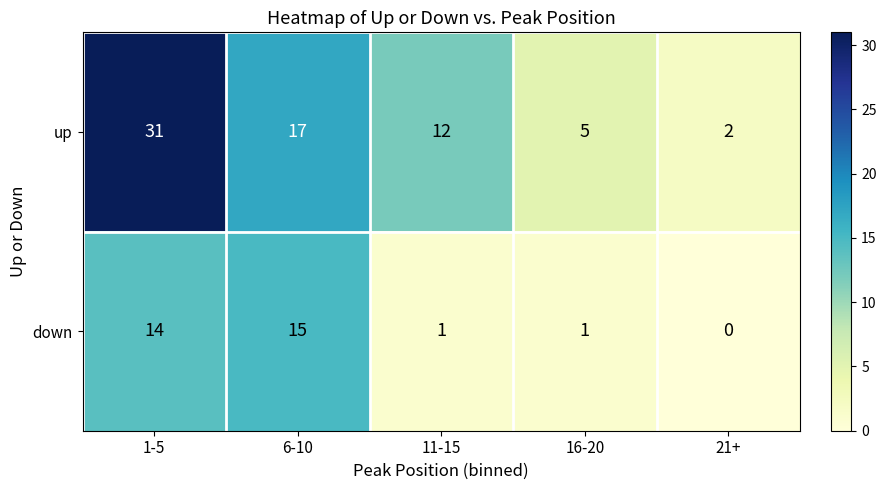

At which category is the sum across all series the highest?

1-5